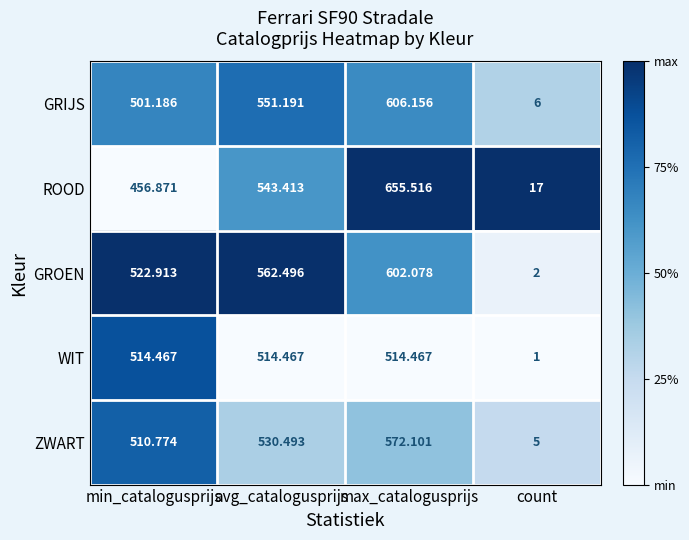

Rank the series by their maximum value, from highest to lowest.

ROOD, GRIJS, GROEN, ZWART, WIT